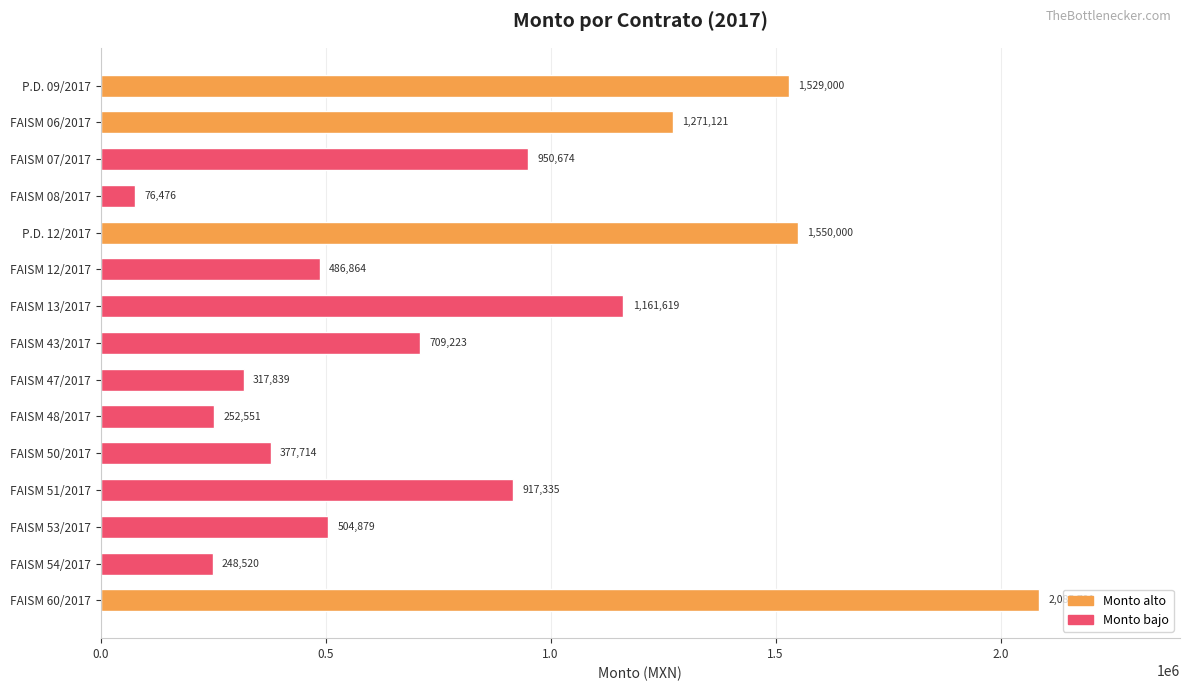

Rank the categories by value from highest to lowest.

FAISM 60/2017, P.D. 12/2017, P.D. 09/2017, FAISM 06/2017, FAISM 13/2017, FAISM 07/2017, FAISM 51/2017, FAISM 43/2017, FAISM 53/2017, FAISM 12/2017, FAISM 50/2017, FAISM 47/2017, FAISM 48/2017, FAISM 54/2017, FAISM 08/2017